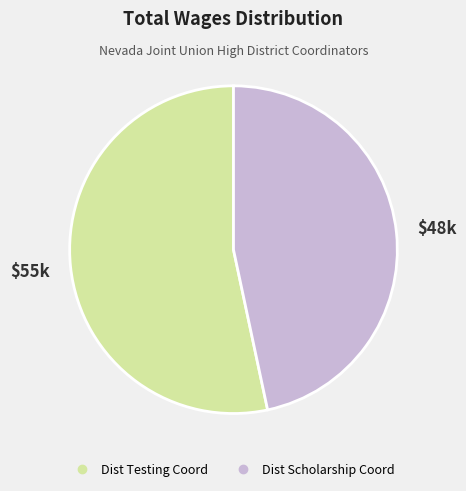

Approximately how many times larger is the value at Dist Testing Coord compared to Dist Scholarship Coord?

1.1